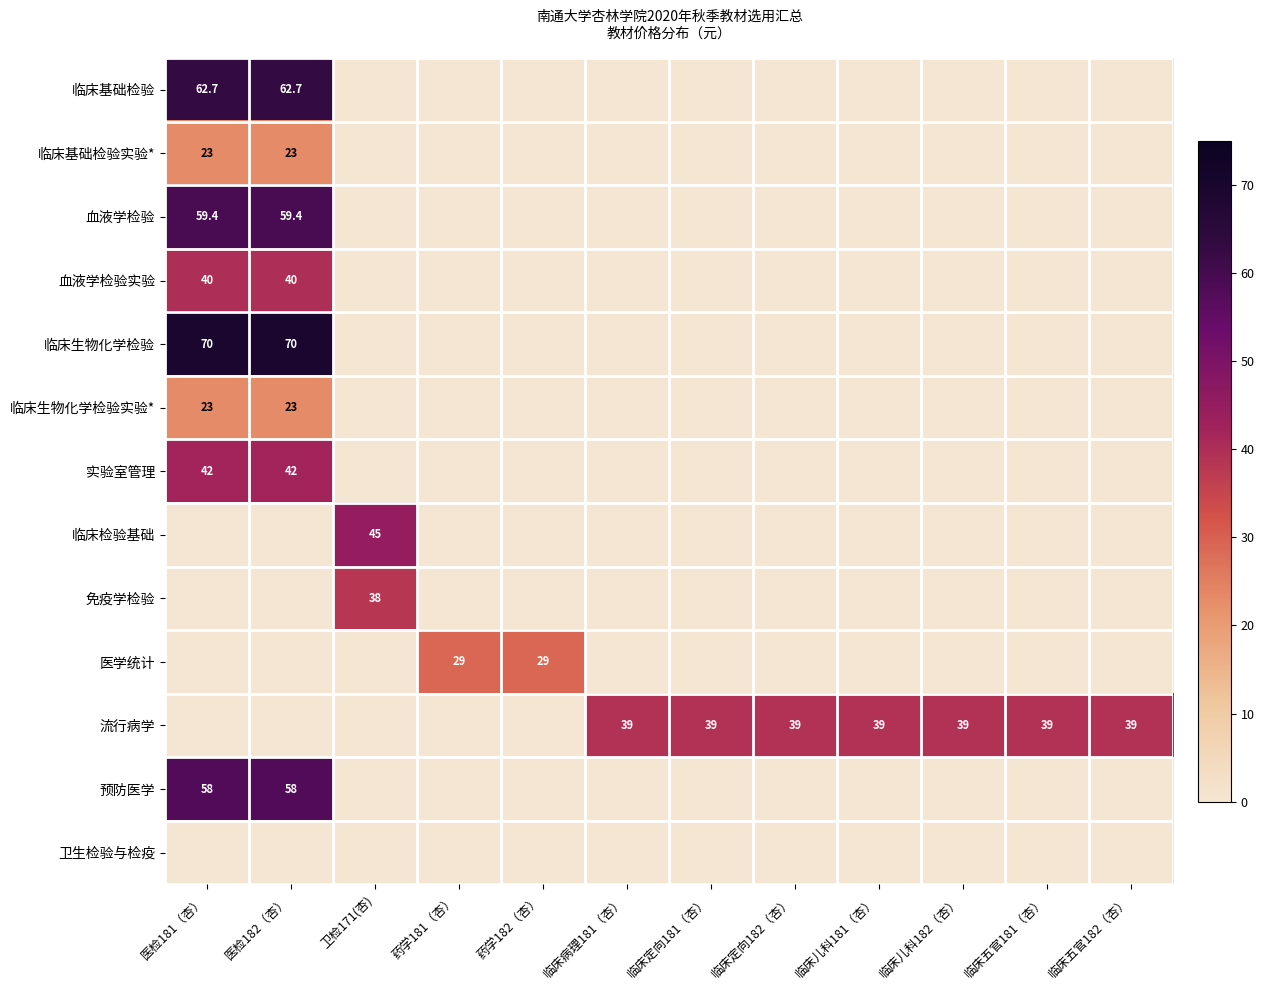

What is the sum of the 流行病学 values at 临床儿科182（杏） and 临床儿科181（杏）?

78.0